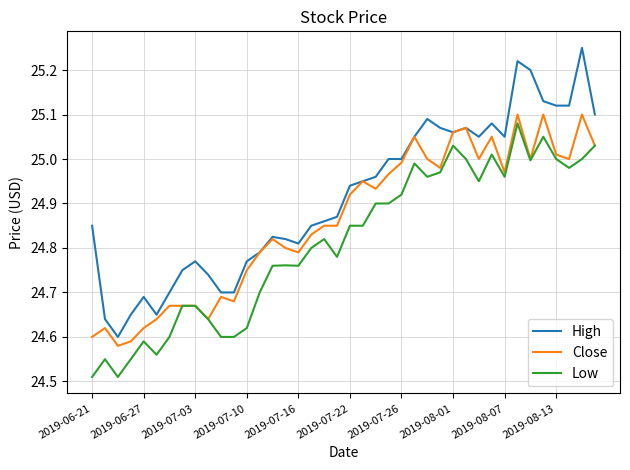

True or false: High and Low intersect in this chart.

False